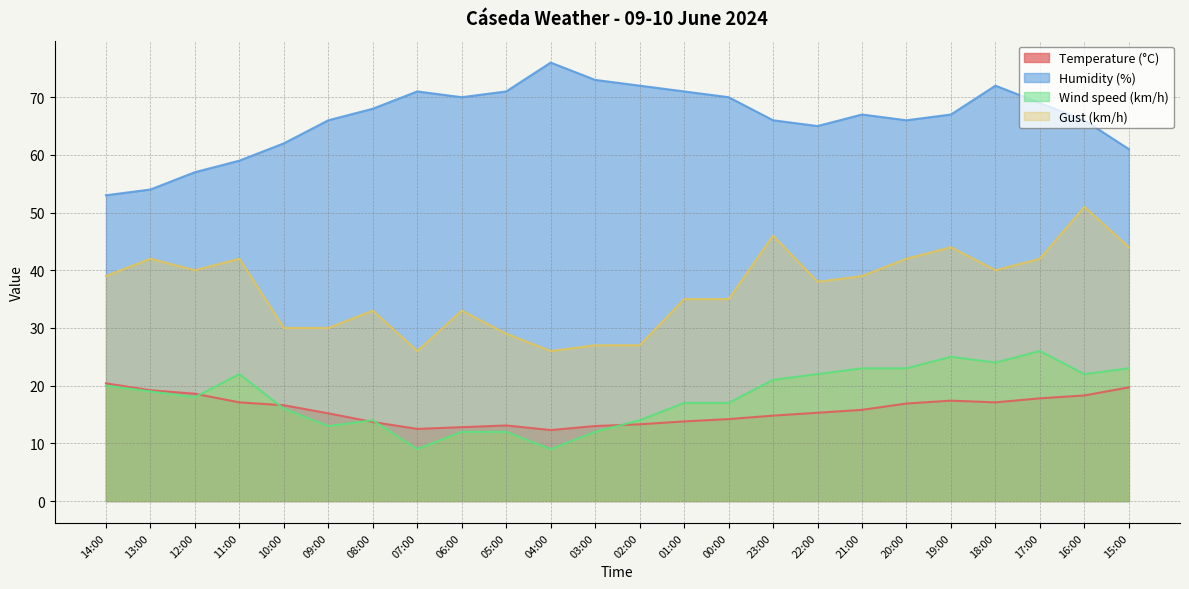

Which series ends up on top after the final intersection of Wind speed (km/h) and Temperature (°C)?

Wind speed (km/h)